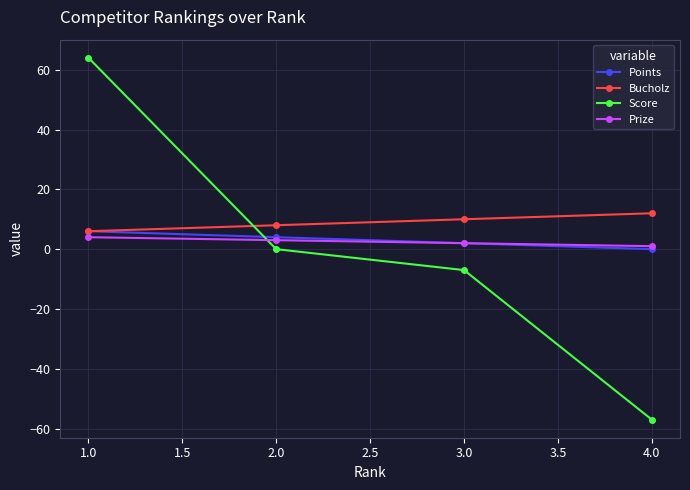

True or false: Points has more than 2 points higher than both neighbors.

False